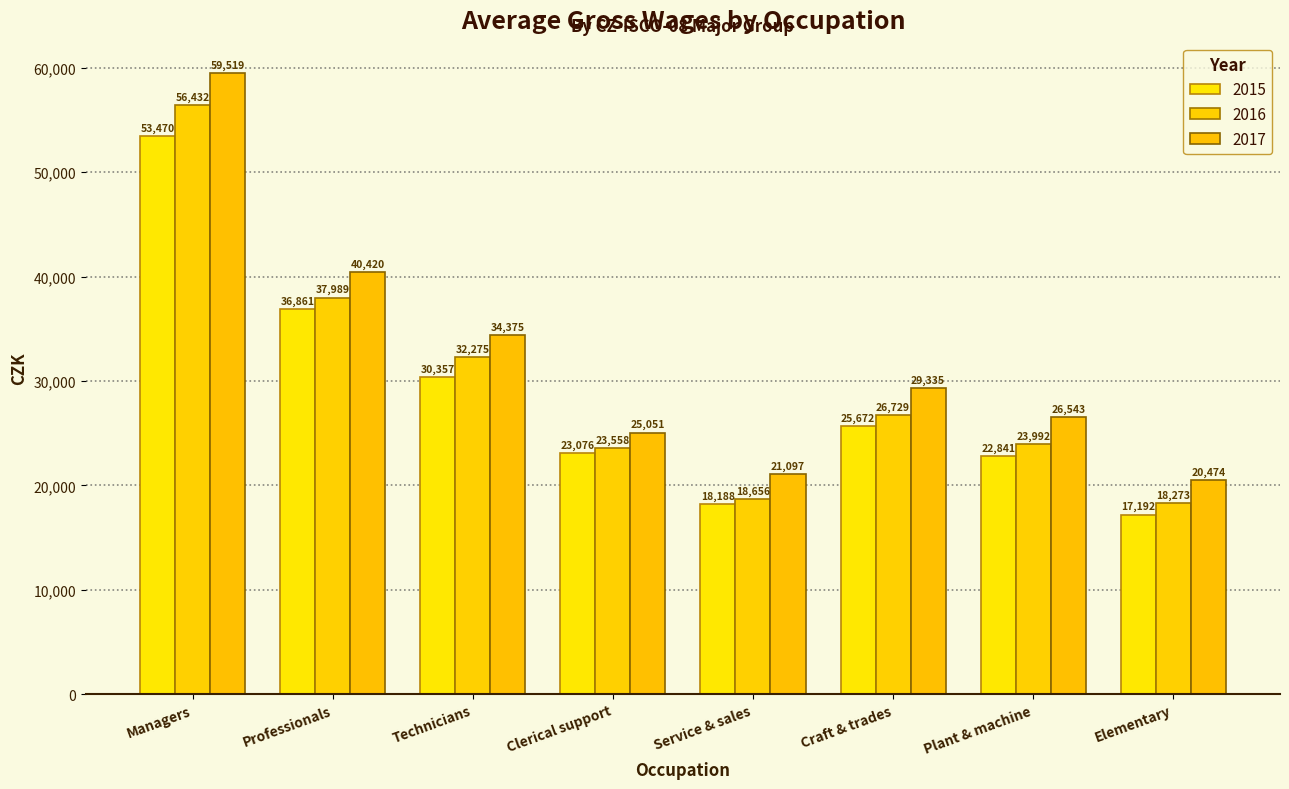

What is the average value of the 2016 series?

29738